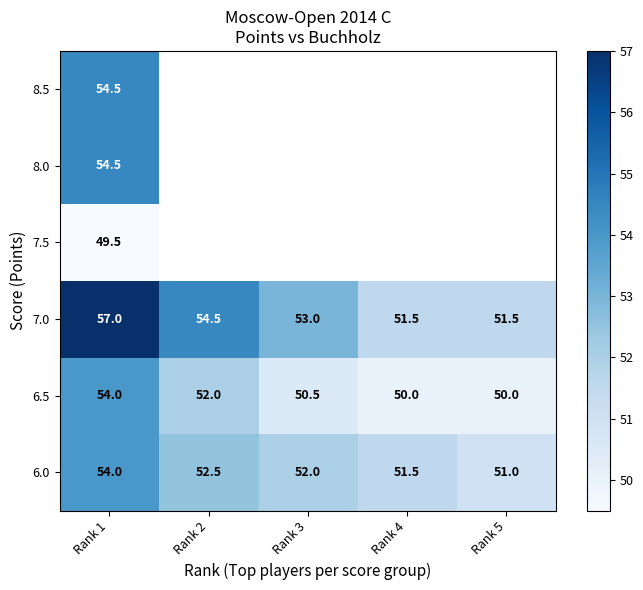

What value does the 6.5 series have at Rank 2?

52.0